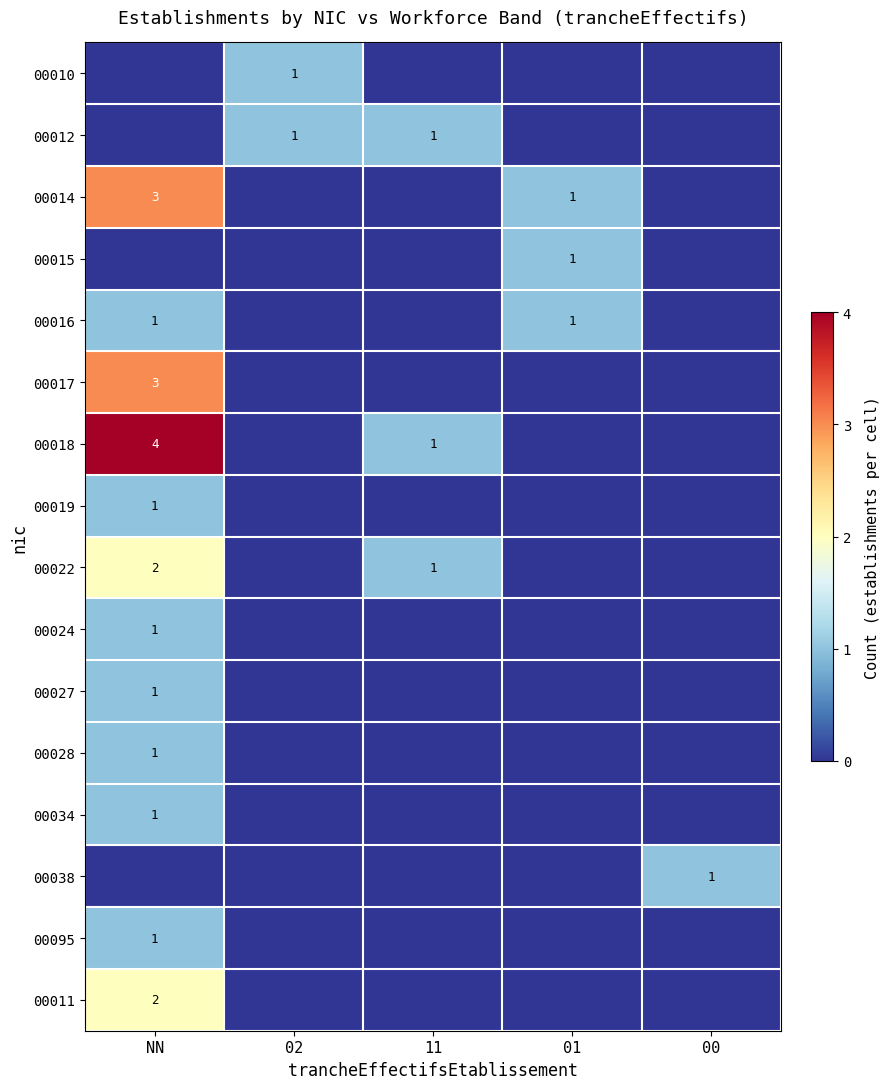

The value of 00015 at 01 is 1. True or false?

True